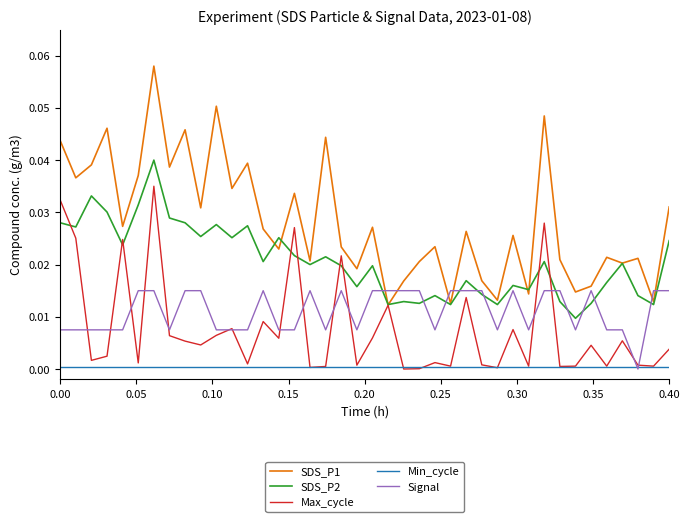

Which series has the largest total across all categories?

SDS_P1